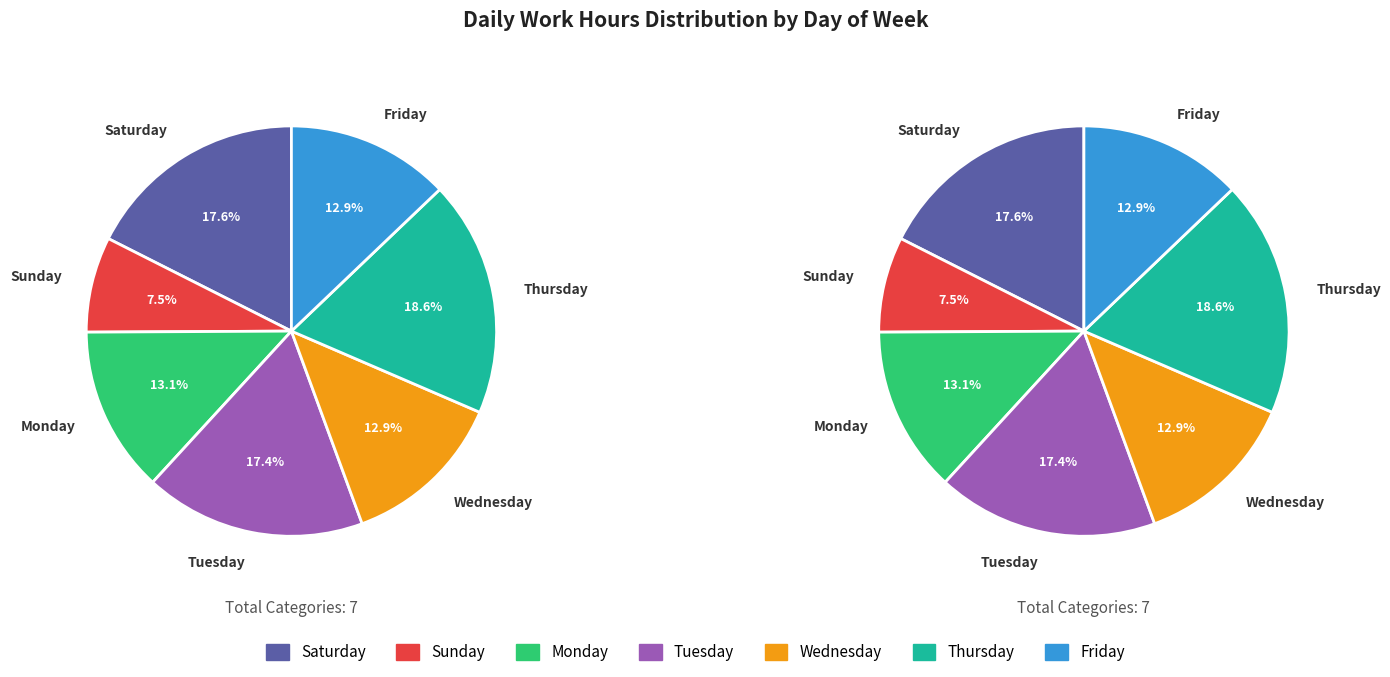

Does 21-Thu account for over 50% of the chart?

No